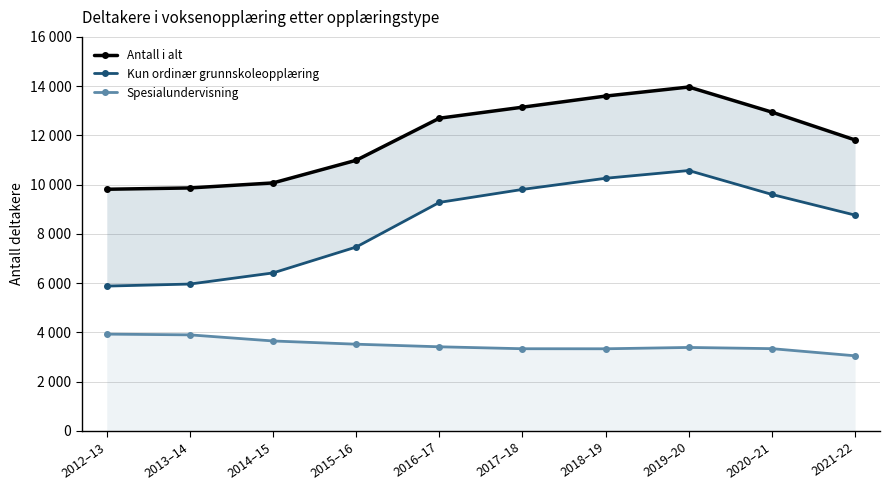

What is the value of the Antall i alt point at the 7th from the left?

13597